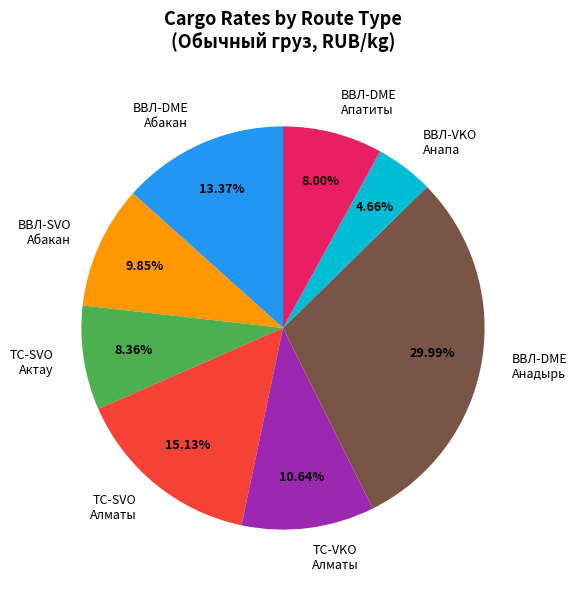

Combined, do ТС-SVO Алматы and ТС-VKO Алматы account for over 50%?

No